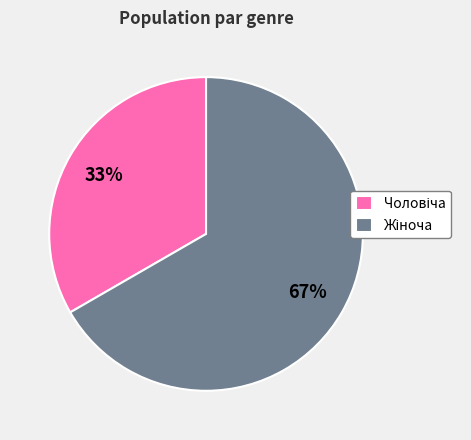

Is there a majority slice in this chart?

Yes